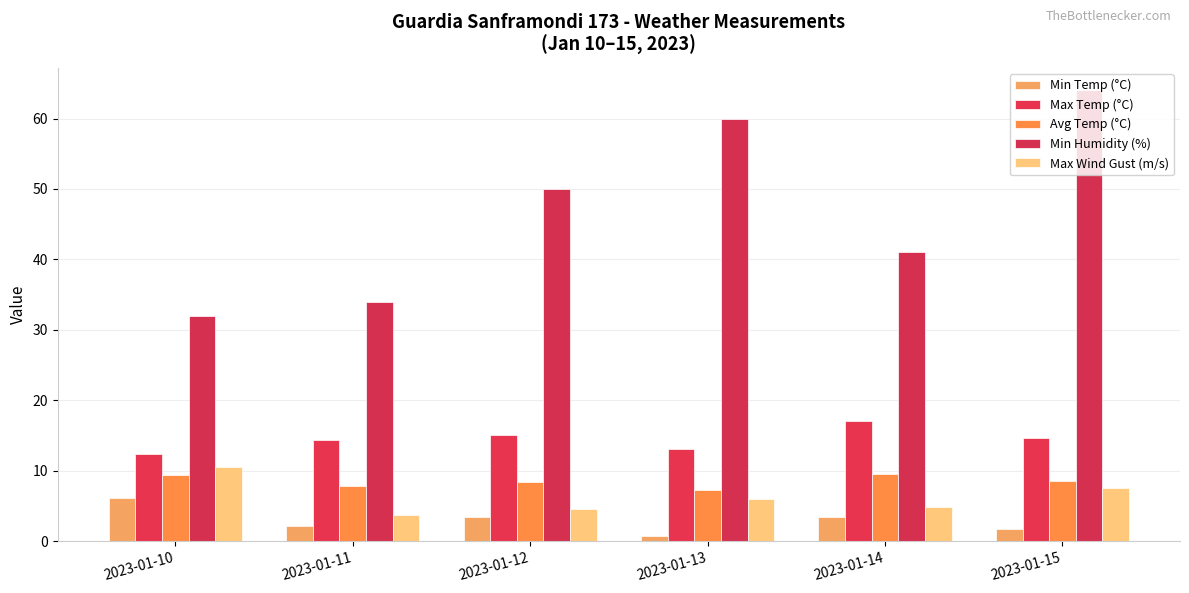

What is the maximum value shown in the chart?

64.0